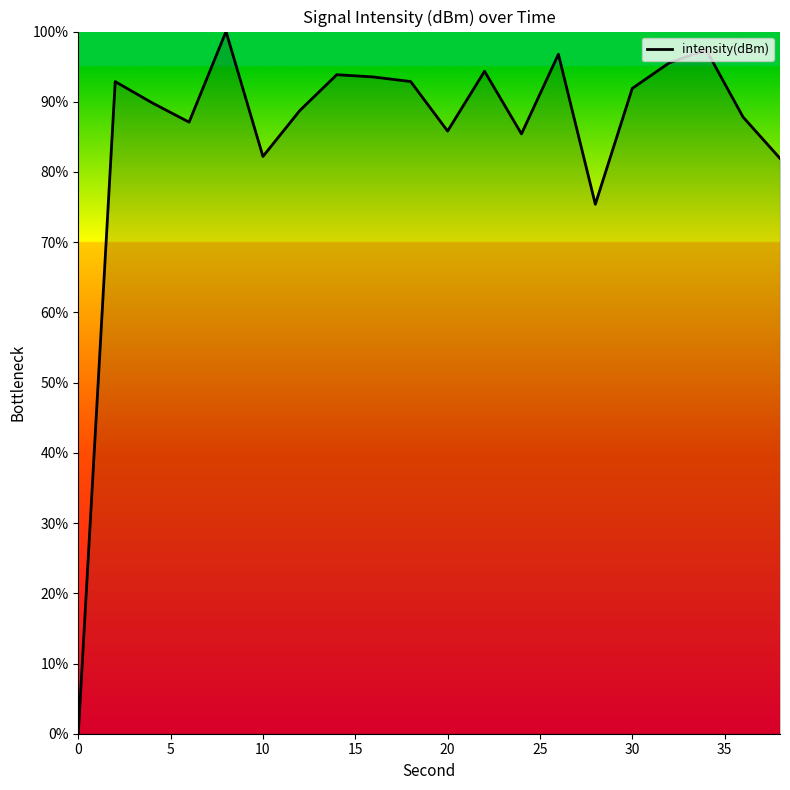

What is the difference between the maximum and second lowest values?

24.6